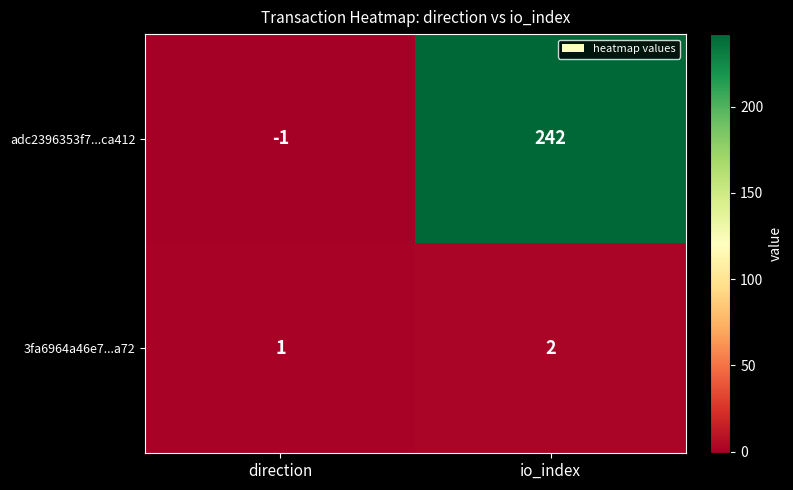

Rank the series by their maximum value, from lowest to highest.

3fa6964a46e7...a72, adc2396353f7...ca412